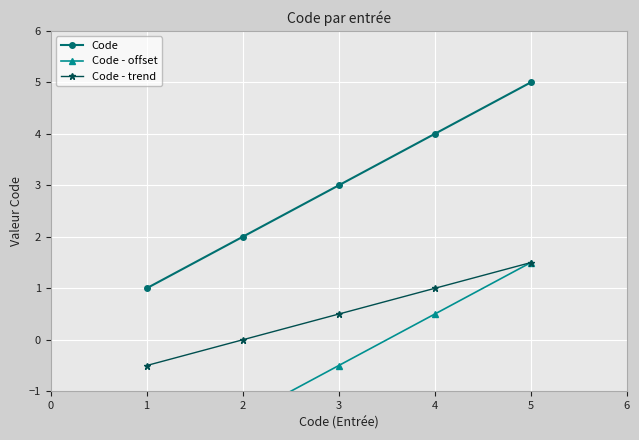

Is it true that Code equals 2.9 at 1?

False